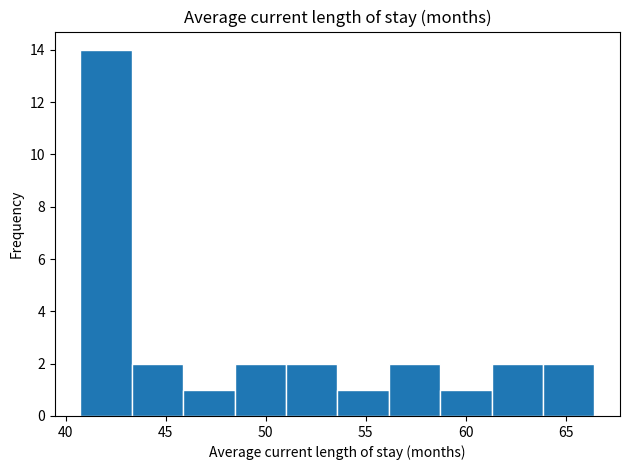

Reading left to right, list every bar in this chart as the range it spans on the x-axis followed by its height. Neither the bar edges nor the heights are printed on the chart, so give them approximately, as read against the axes.

40.5 to 43.5: 14
43.5 to 46.0: 2
46.0 to 48.5: 1
48.5 to 51.0: 2
51.0 to 53.5: 2
53.5 to 56.0: 1
56.0 to 58.5: 2
58.5 to 61.5: 1
61.5 to 64.0: 2
64.0 to 66.5: 2